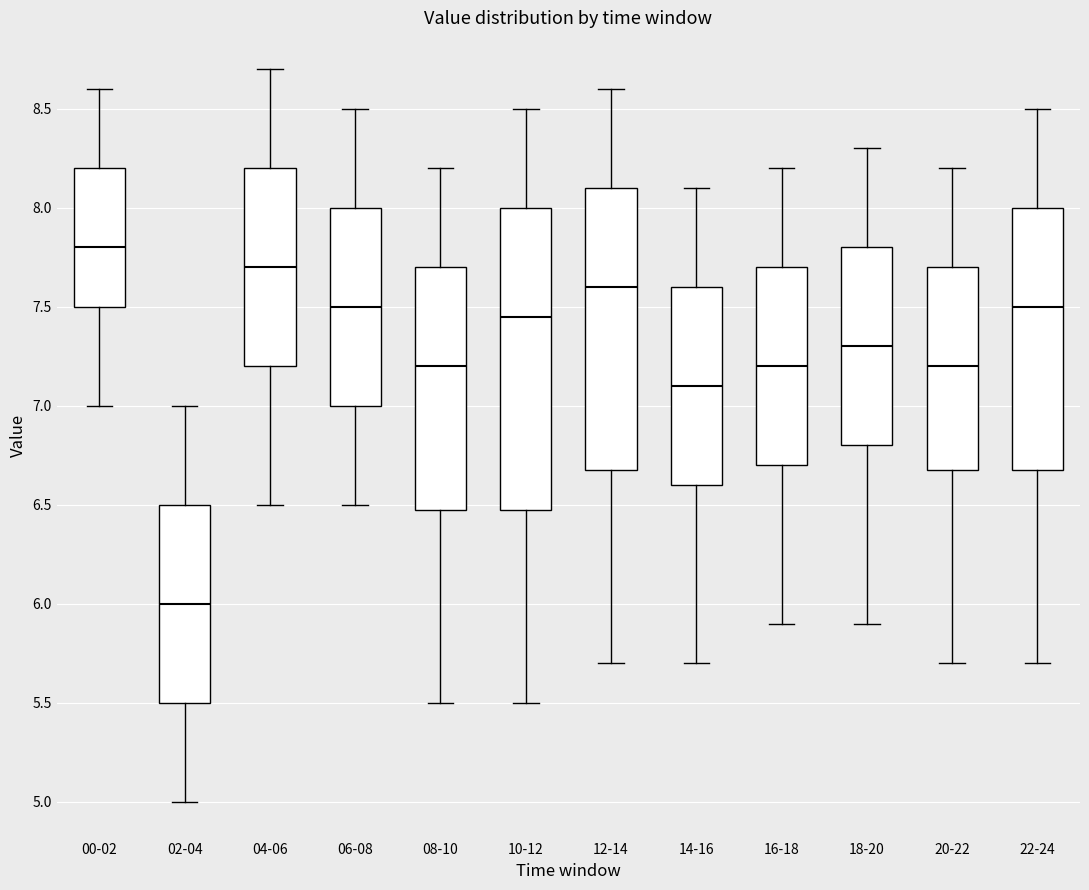

Where does the median line of the box for 12-14 sit on the y-axis? The values are not printed on the chart, so give them approximately, as read against the axis.

7.60